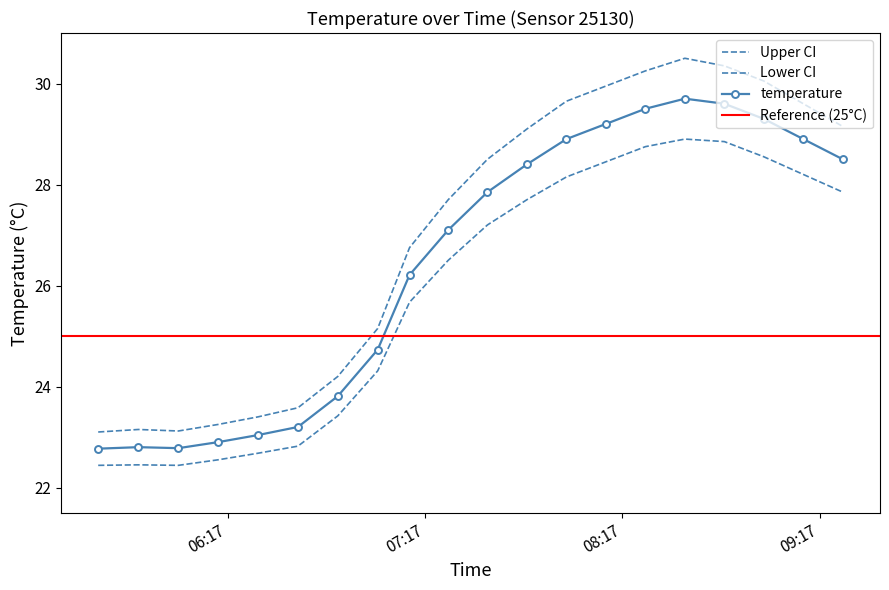

List the labels in order of temperature_upper value, largest first.

2023-08-20T08:36:00, 2023-08-20T08:48:00, 2023-08-20T08:24:00, 2023-08-20T09:00:00, 2023-08-20T08:12:00, 2023-08-20T08:00:00, 2023-08-20T09:12:00, 2023-08-20T09:24:00, 2023-08-20T07:48:00, 2023-08-20T07:36:00, 2023-08-20T07:24:05, 2023-08-20T07:12:19, 2023-08-20T07:02:38, 2023-08-20T06:50:31, 2023-08-20T06:38:24, 2023-08-20T06:26:17, 2023-08-20T06:14:10, 2023-08-20T05:49:55, 2023-08-20T06:02:03, 2023-08-20T05:37:41